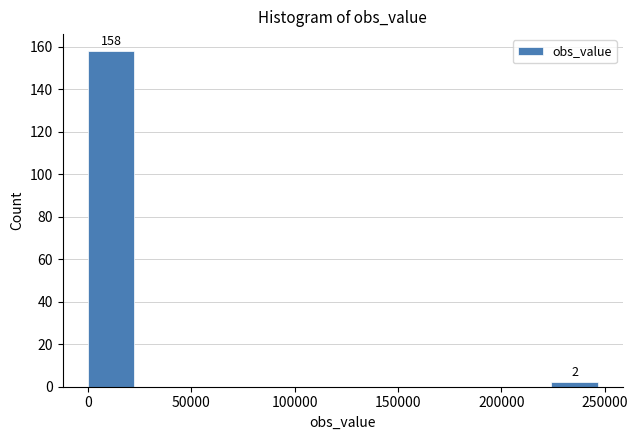

Which range on the x-axis has the tallest bar?

0 to 25000